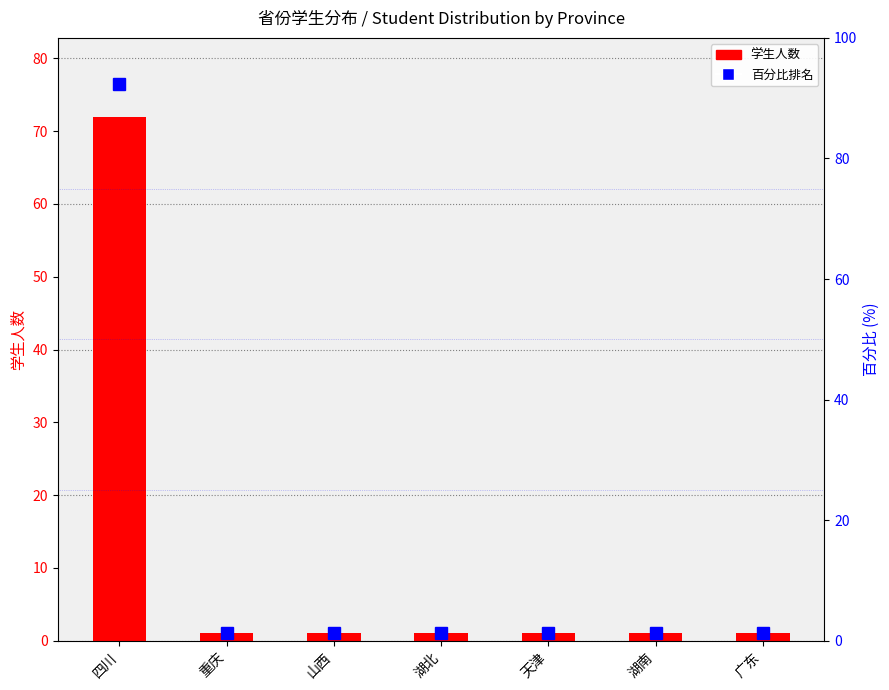

What are all the series names shown in the legend?

学生人数, 百分比排名